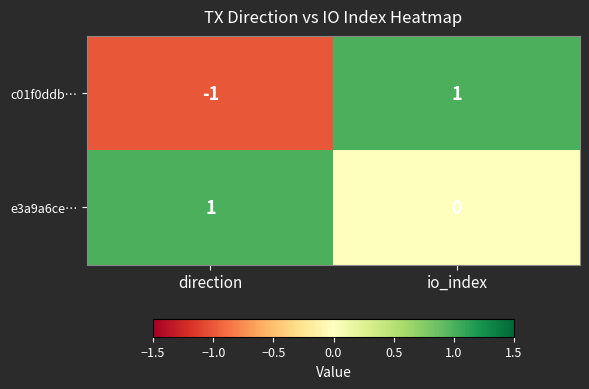

Rank the series by their average value, from highest to lowest.

e3a9a6ce…, c01f0ddb…